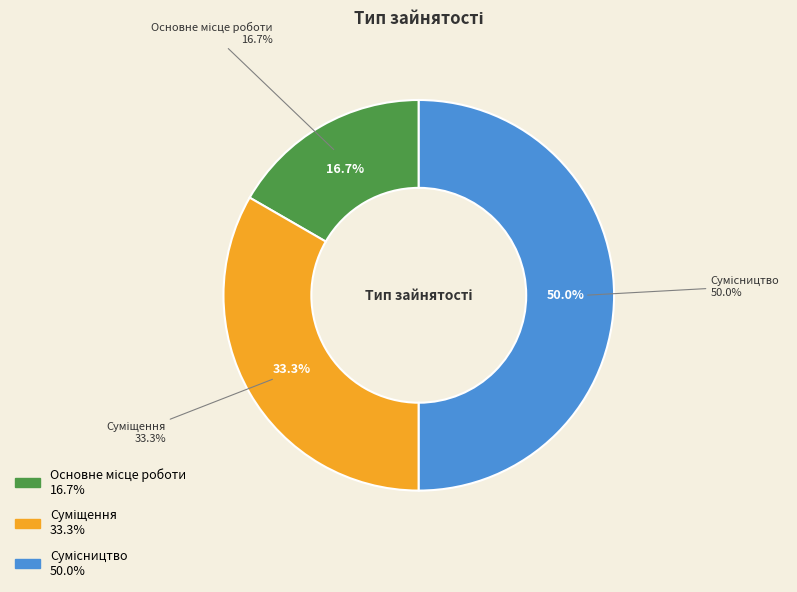

To the nearest percent, what is the difference between the largest and smallest slice percentages?

33%